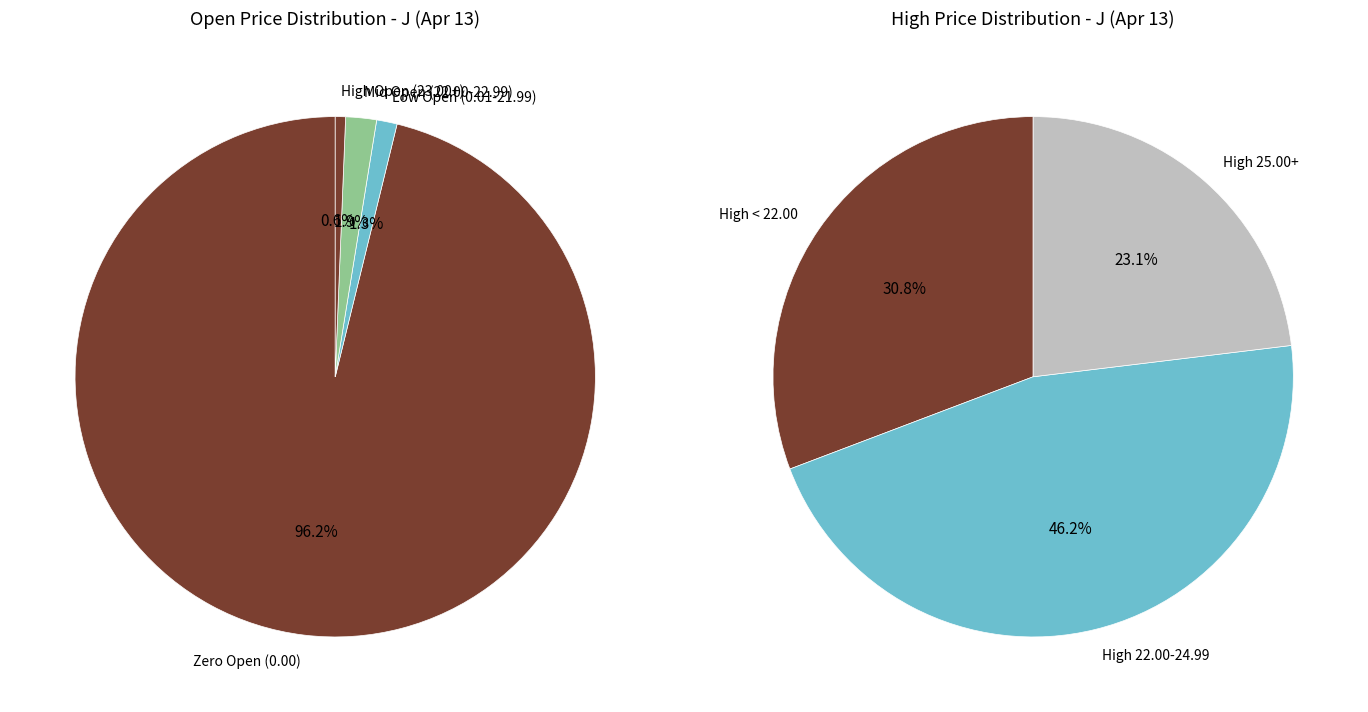

True or false: 01/11/2013 accounts for 1% of the total.

False